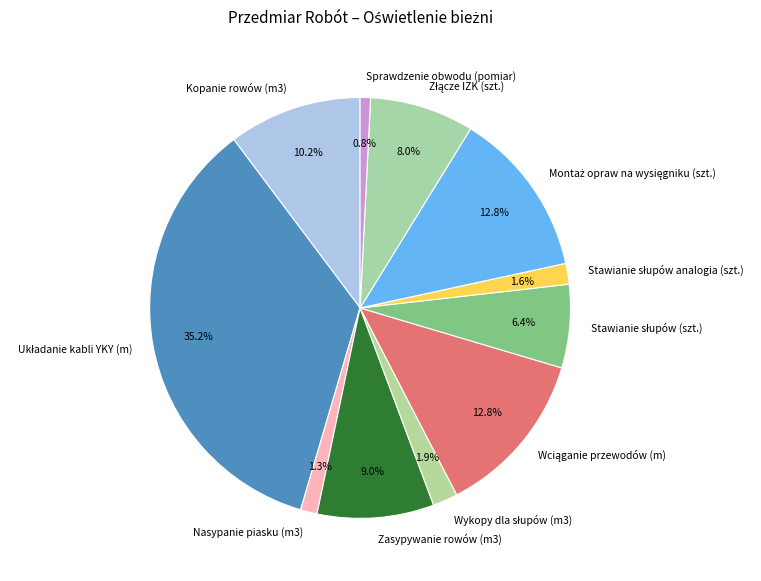

What percentage is the Nasypanie piasku (m3) slice, to the nearest percent?

1%